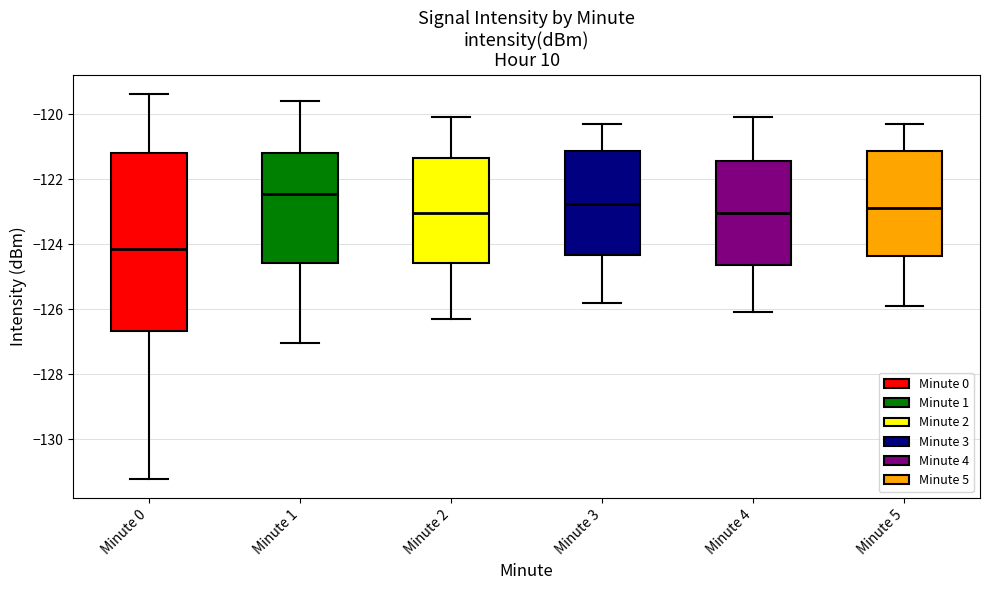

Where does the median line of the box for Minute 1 sit on the y-axis? The values are not printed on the chart, so give them approximately, as read against the axis.

-122.4